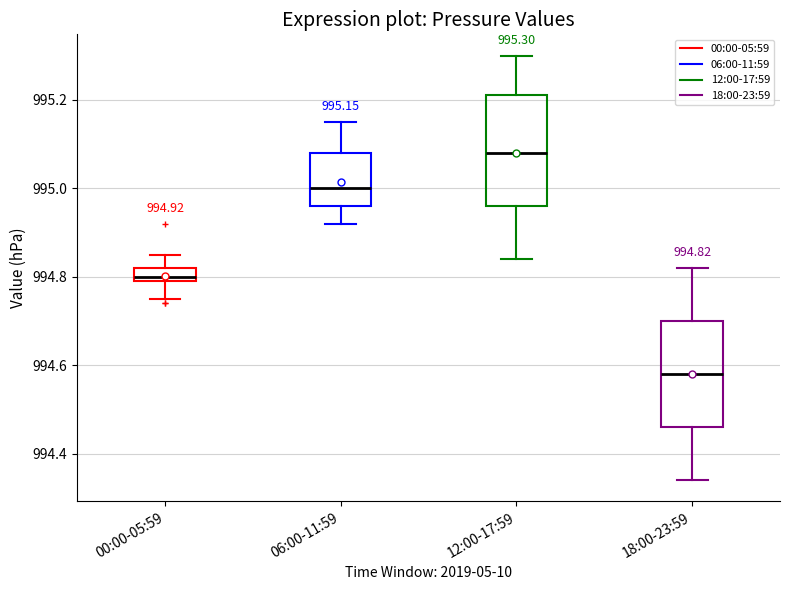

Which box has the highest median line?

12:00-17:59